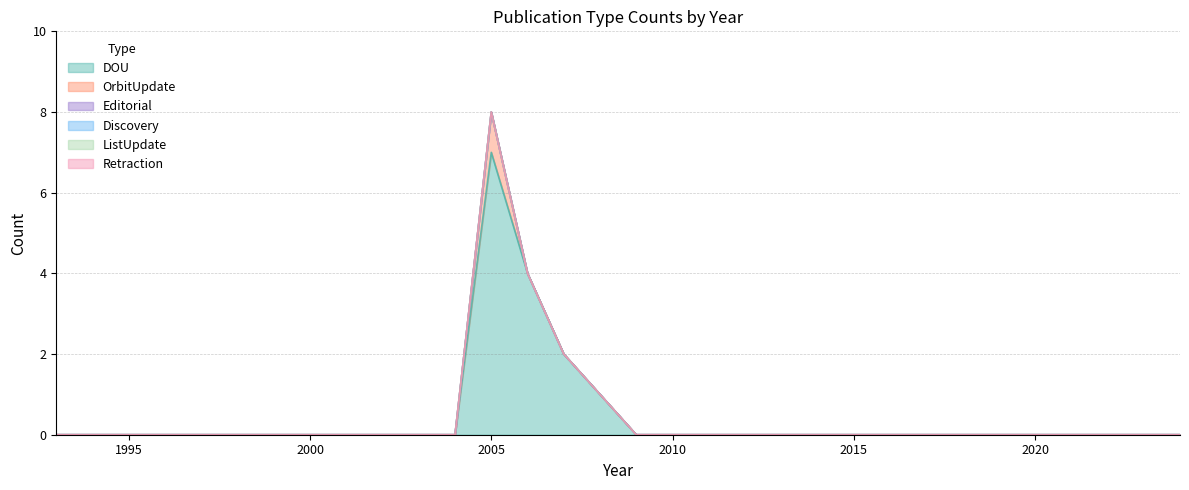

True or false: OrbitUpdate and ListUpdate cross at least once.

False